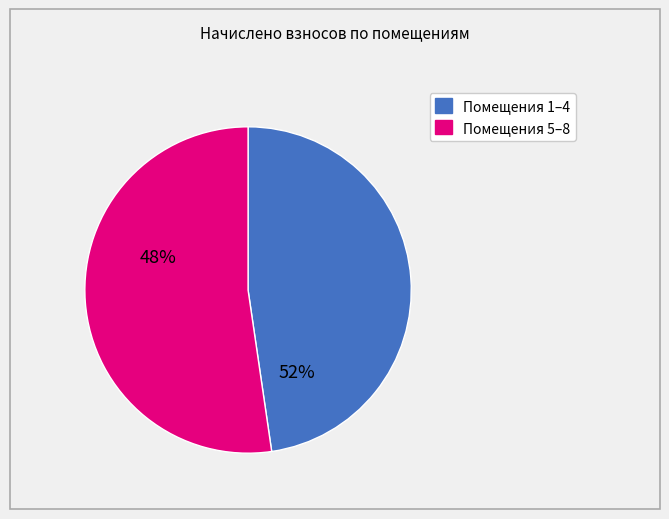

Does any single category account for the majority?

Yes